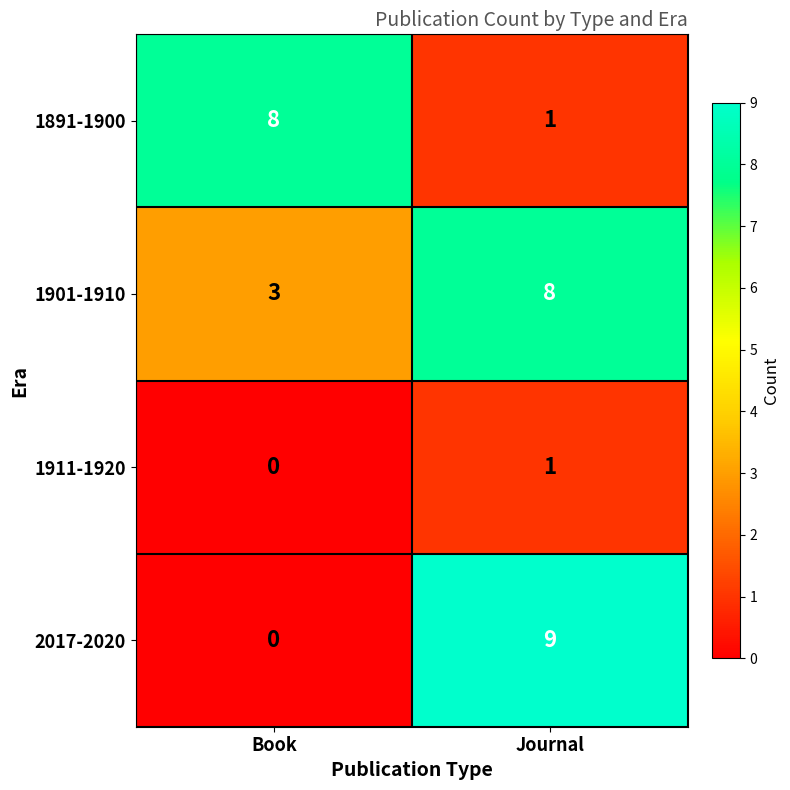

The 1911-1920 series shows 2 at Journal. True or false?

False